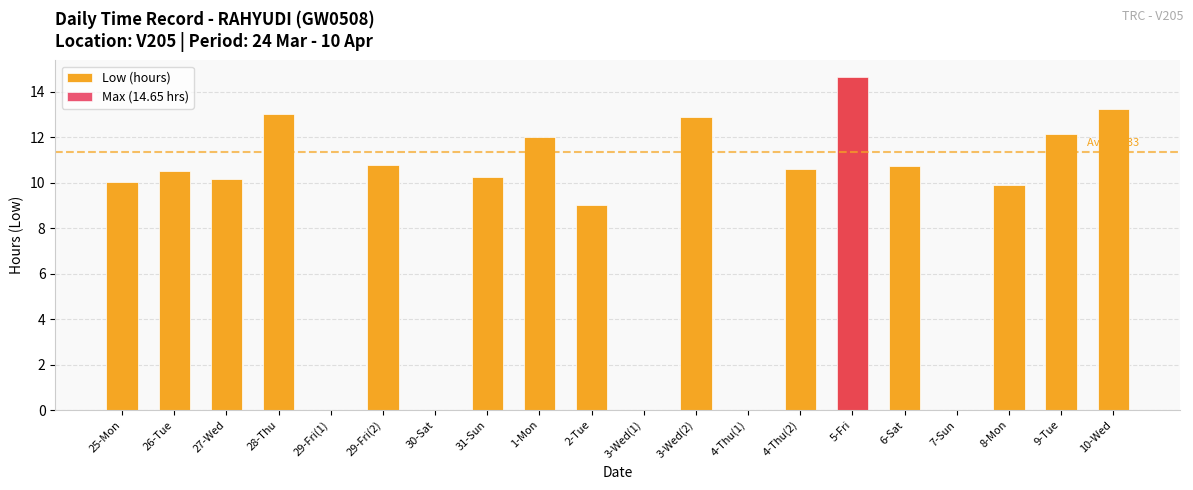

Reading left to right, list all the values displayed in this chart.

Low (hours): 10.1	10.5	10.2	13.0	0.0	10.8	0.0	10.2	12.0	9.0	0.0	12.9	0.0	10.6	14.7	10.8	0.0	9.9	12.1	13.2
Max (14.65 hrs): 0.0	0.0	0.0	0.0	0.0	0.0	0.0	0.0	0.0	0.0	0.0	0.0	0.0	0.0	14.7	0.0	0.0	0.0	0.0	0.0